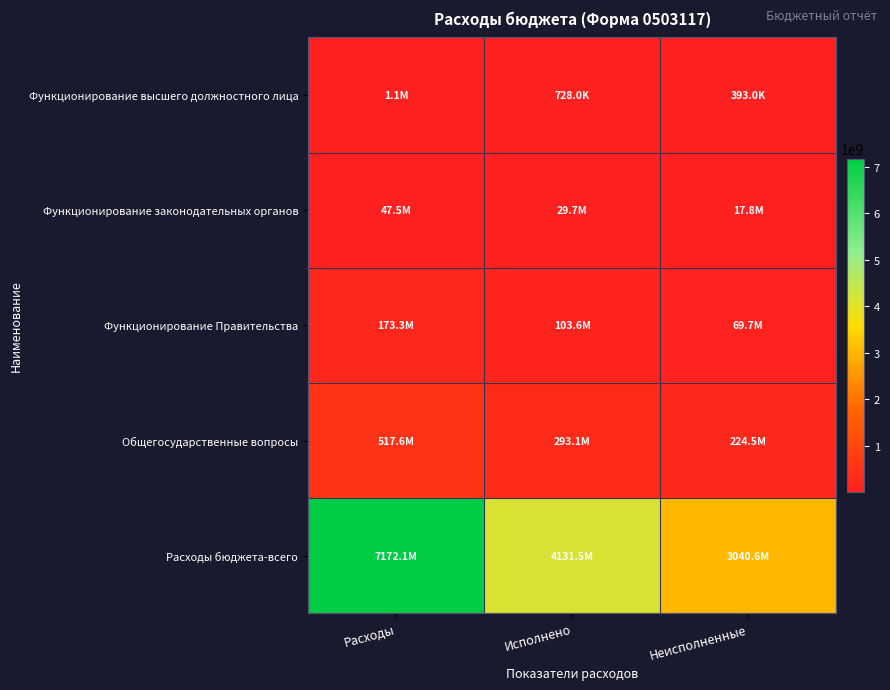

Reading left to right, transcribe all the data shown in this chart.

Функционирование высшего должностного лица: Расходы=1121000.0	Исполнено=727952.2	Неисполненные=393047.8
Функционирование законодательных органов: Расходы=47469840.0	Исполнено=29707466.0	Неисполненные=17762374.0
Функционирование Правительства: Расходы=173328044.2	Исполнено=103645012.8	Неисполненные=69683031.4
Общегосударственные вопросы: Расходы=517624174.1	Исполнено=293087056.1	Неисполненные=224537118.1
Расходы бюджета-всего: Расходы=7172129287.7	Исполнено=4131485199.7	Неисполненные=3040644088.0